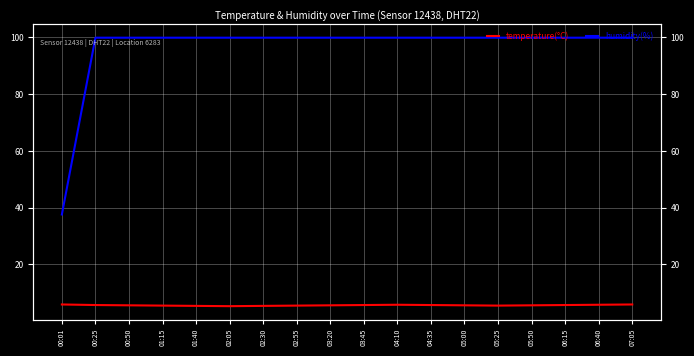

True or false: temperature(°C) and humidity(%) cross at least once.

False